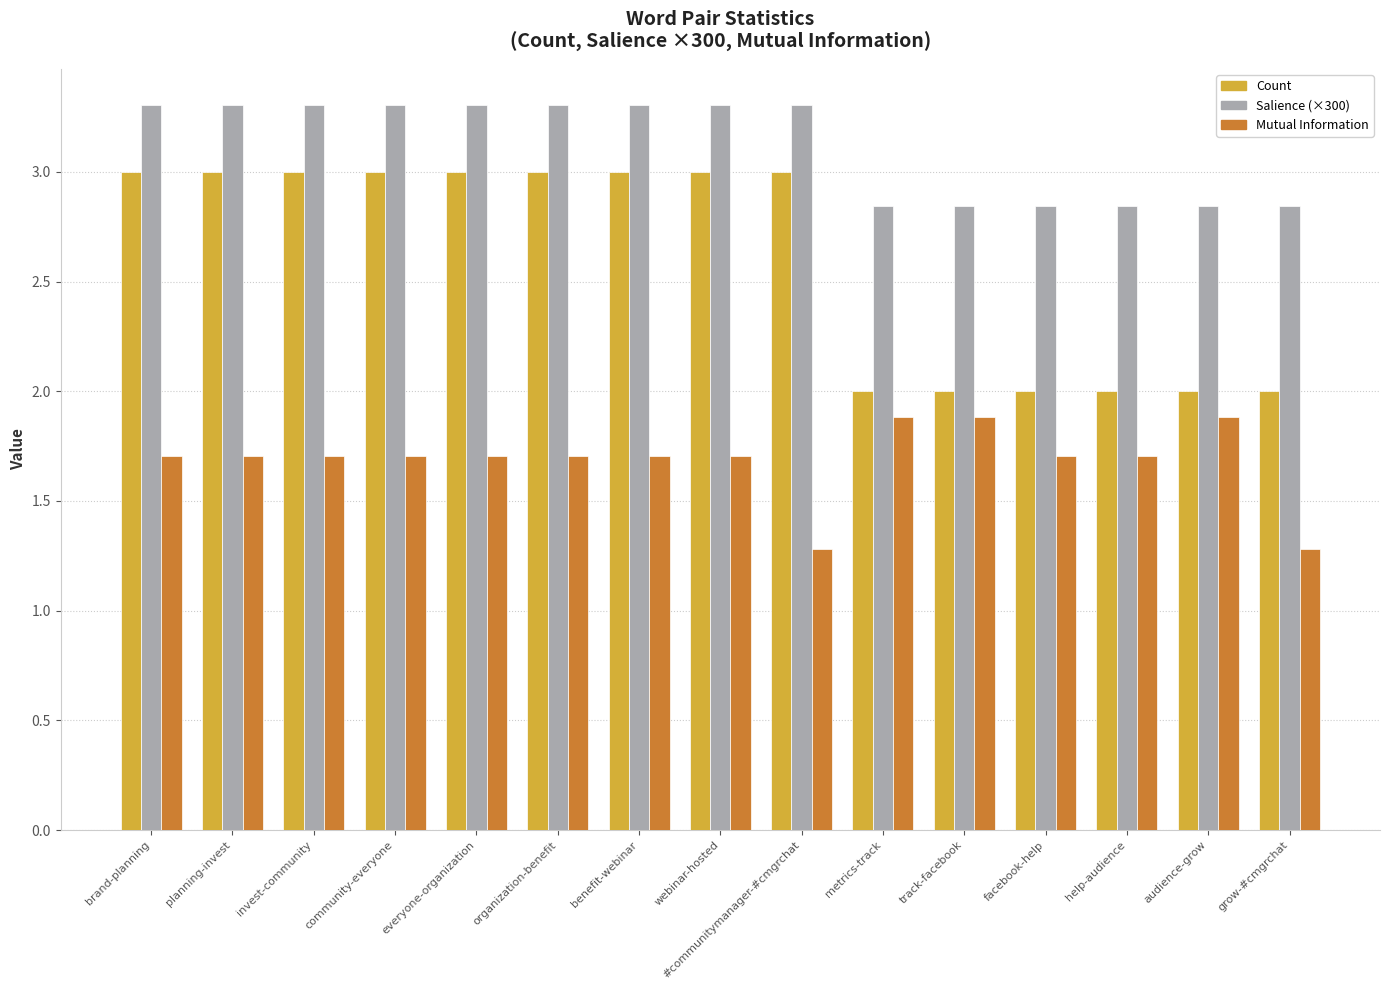

What is the total value across all series at #communitymanager-#cmgrchat?

7.6